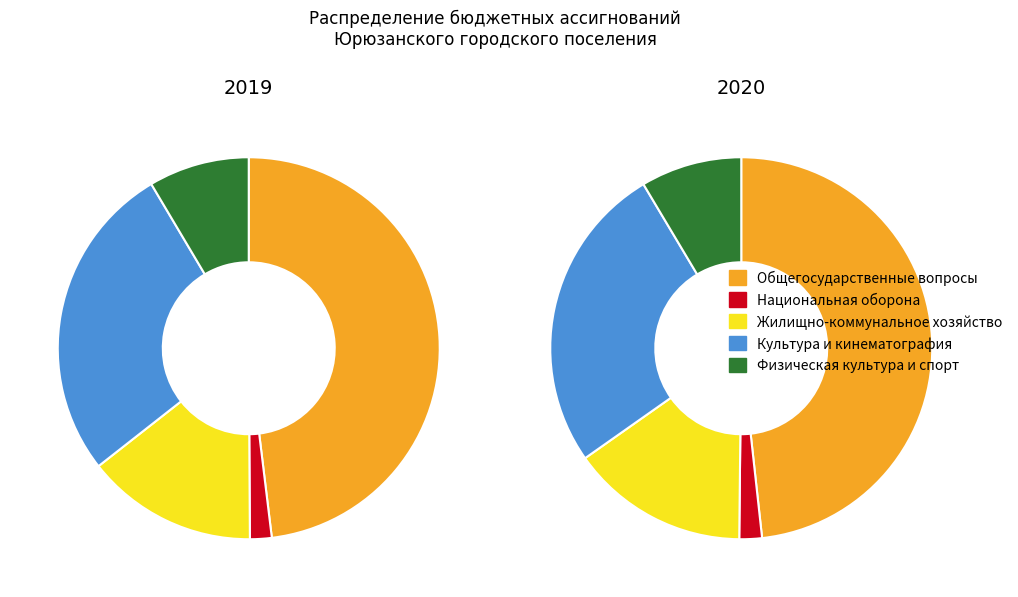

Combined, what portion of the pie is values_2019 and 3?

75.1%